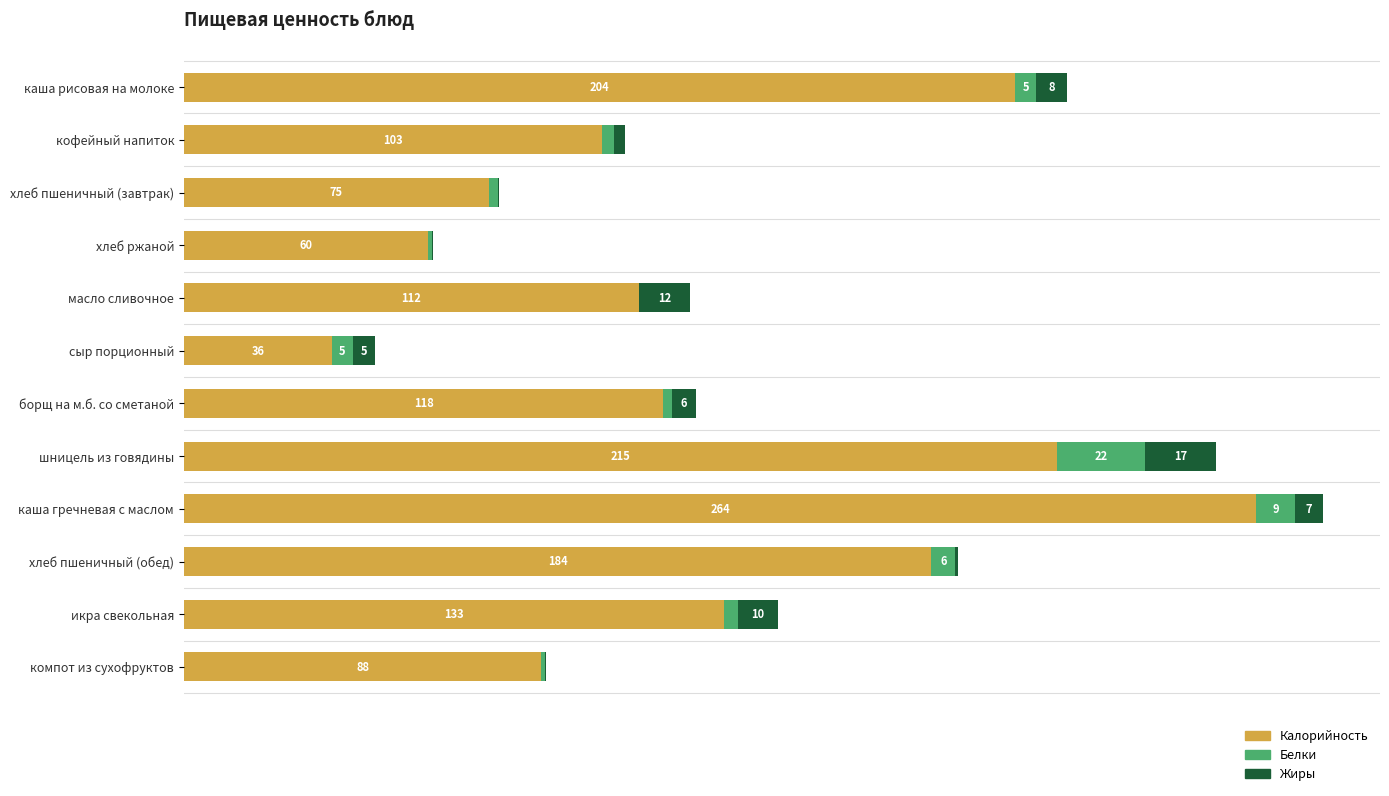

At which category is the sum across all series the highest?

каша гречневая с маслом